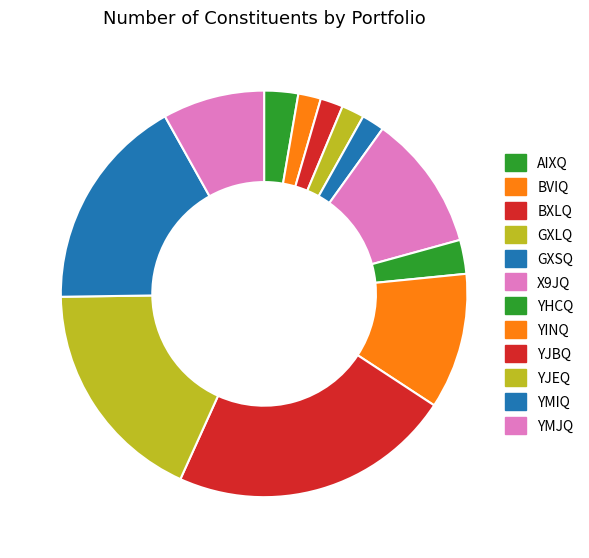

To the nearest percent, what portion does YJEQ represent?

18%